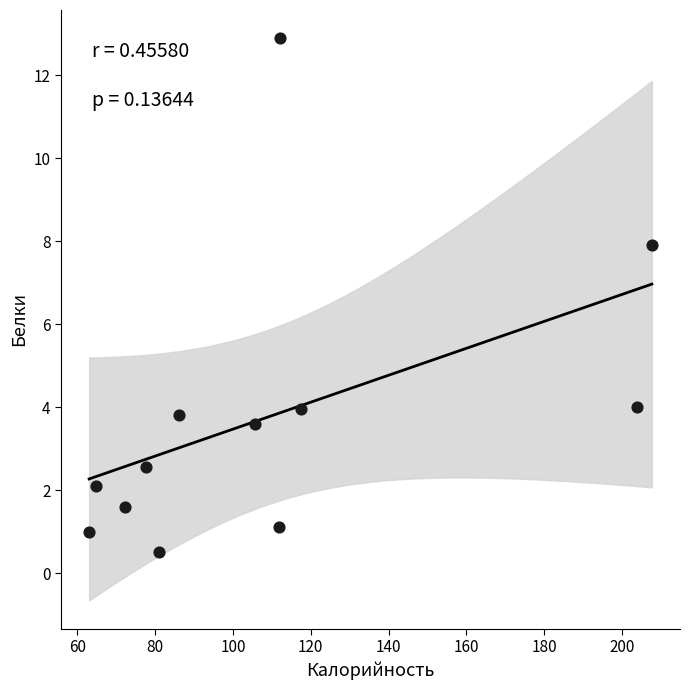

What is the average X value?

108.6